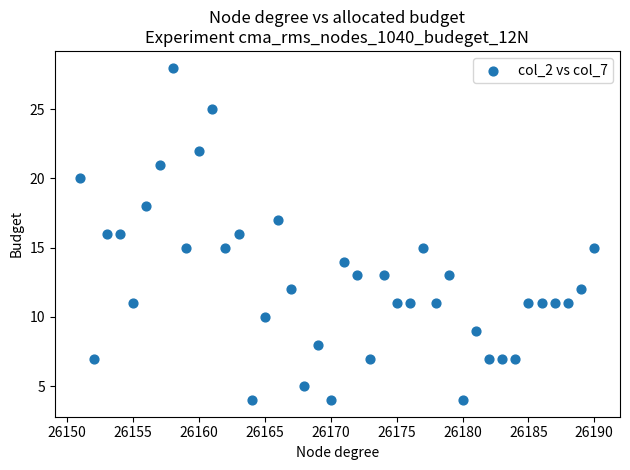

What is the range of Y values (max minus min)?

24